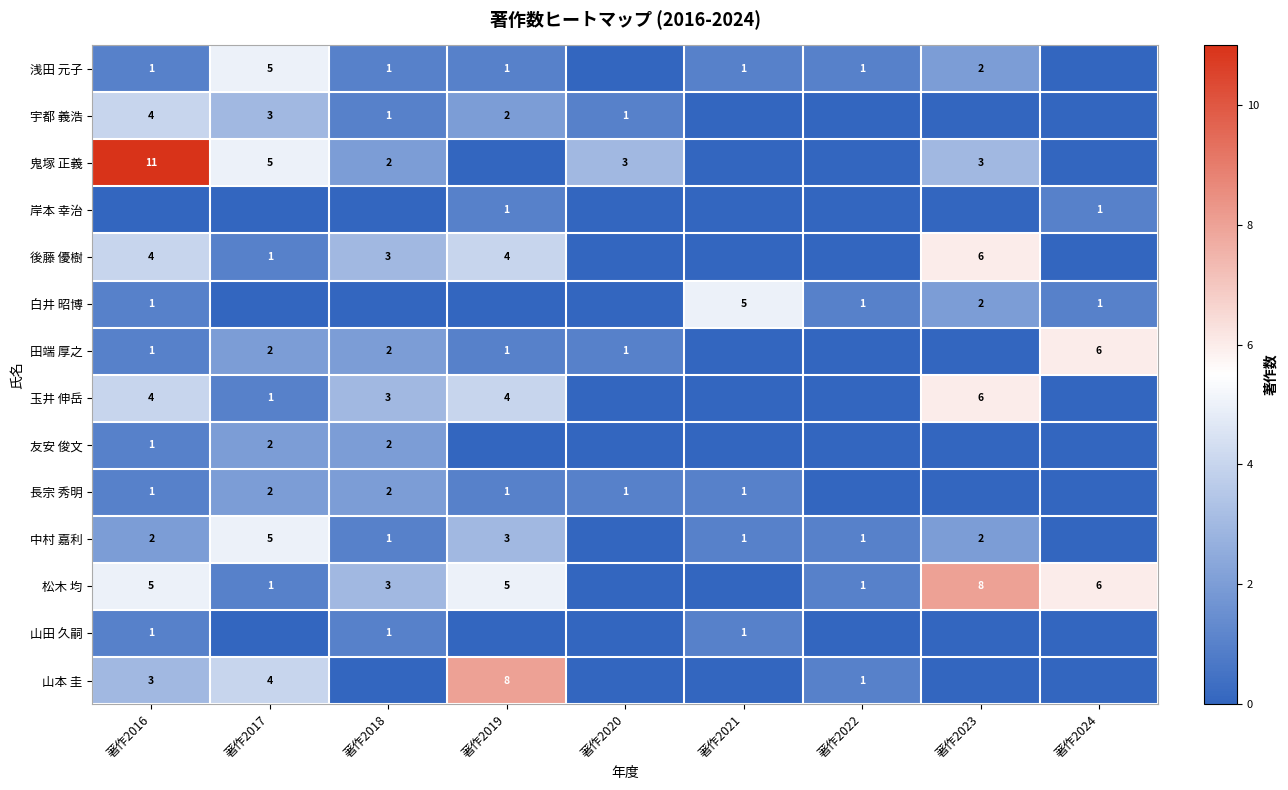

The 友安 俊文 series shows 3 at 著作2018. True or false?

False